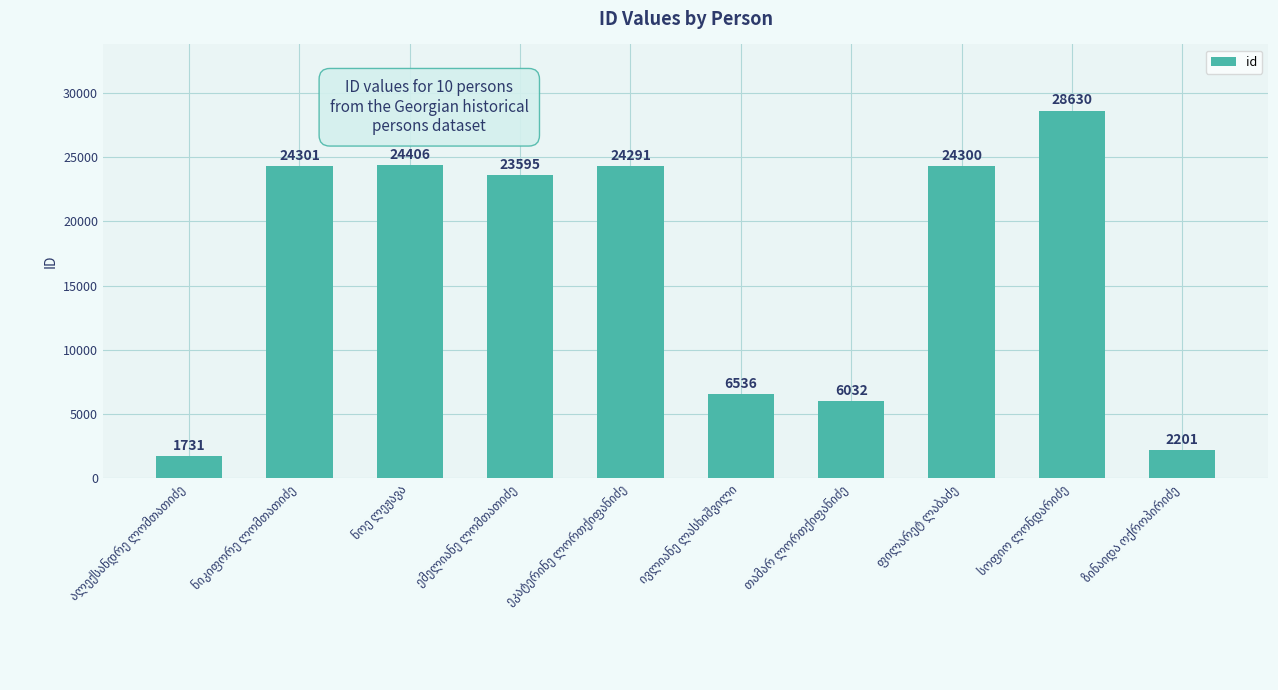

Does the chart contain stacked bars?

No